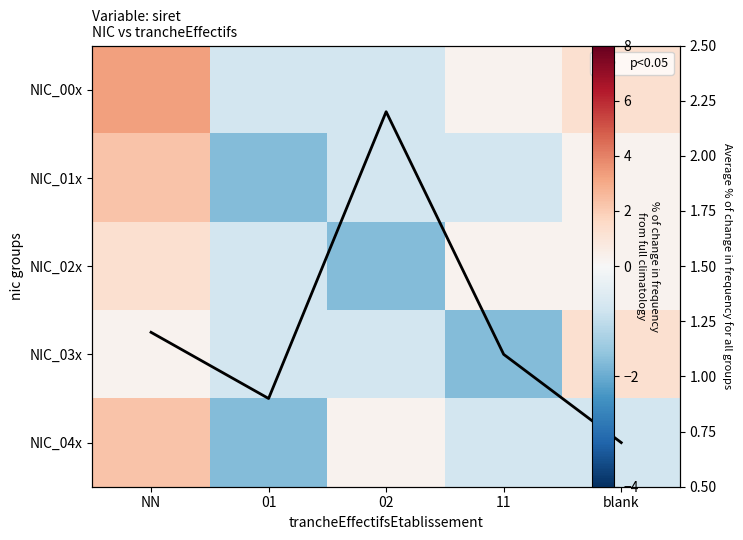

At which category is the sum across all series the highest?

NN